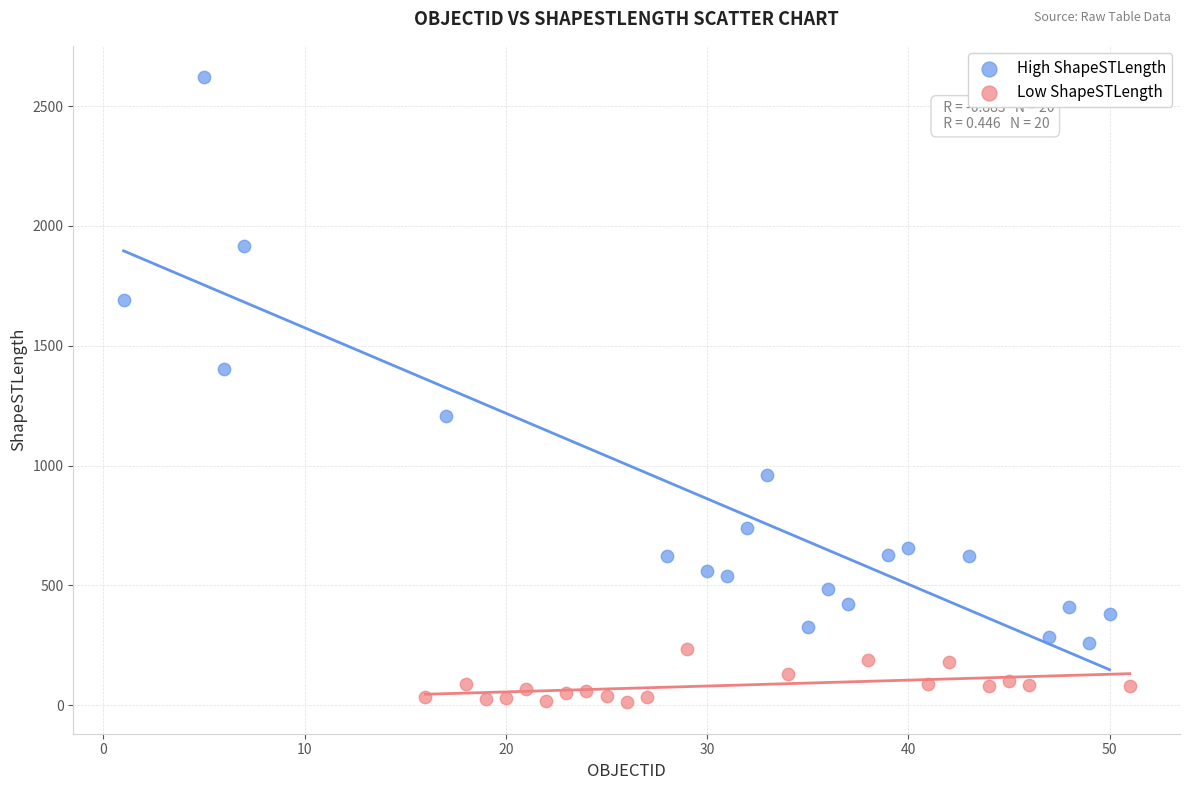

Which series has the widest spread of Y values?

High ShapeSTLength